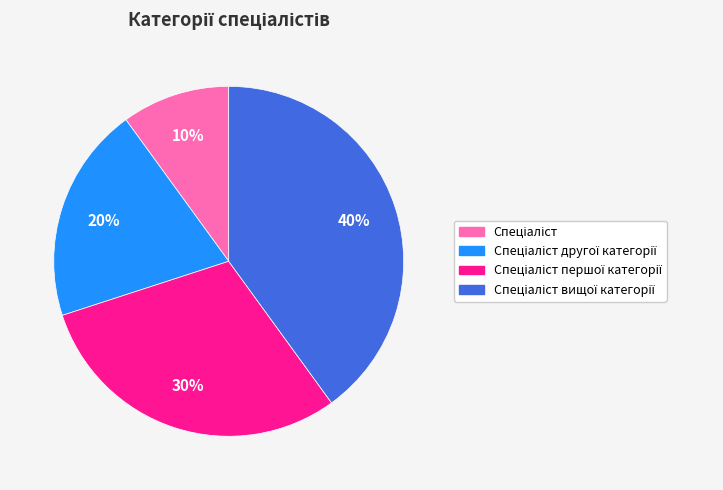

Is there a majority slice in this chart?

No